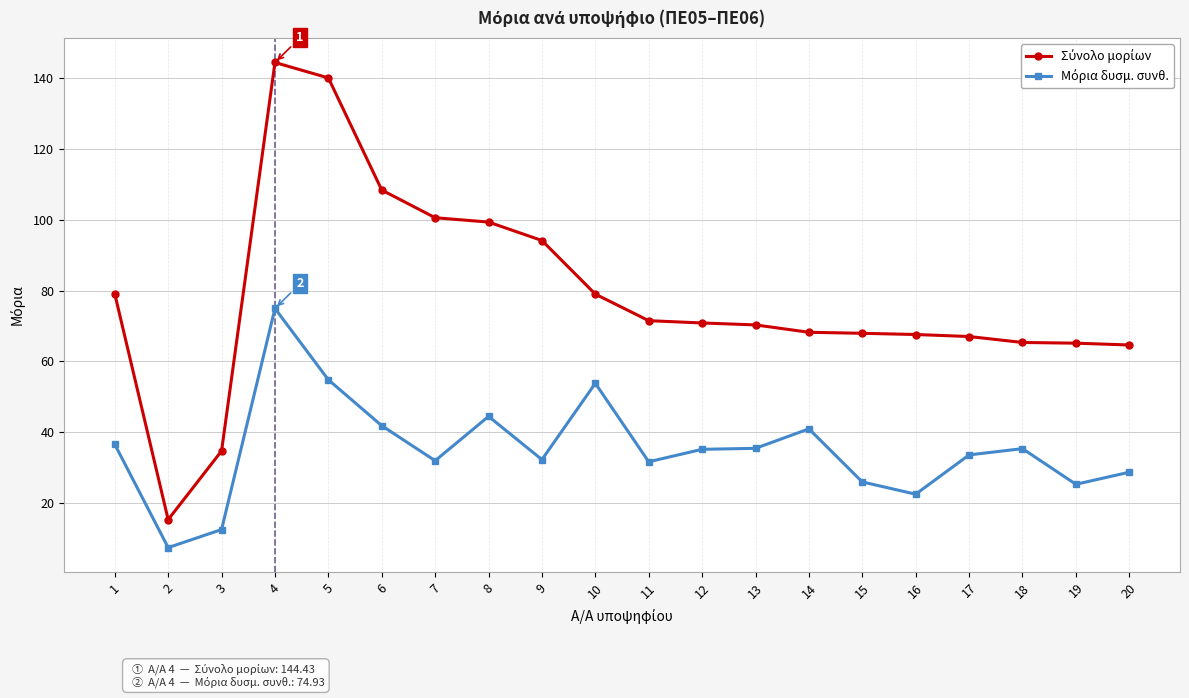

What is the spread (max minus min) of values at 1?

42.5